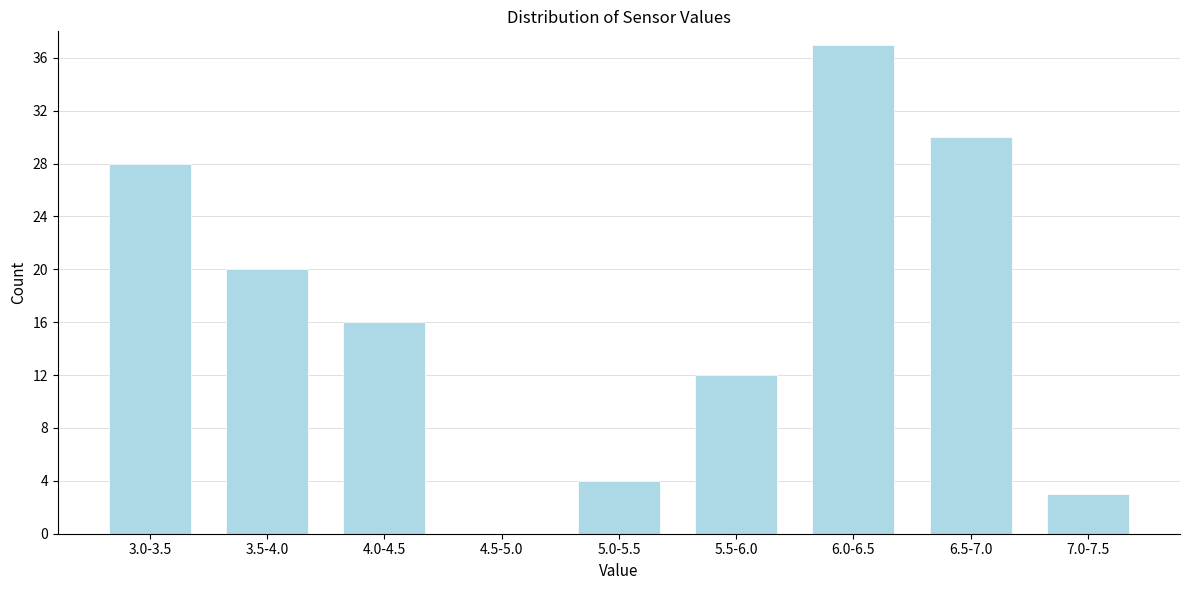

Reading right to left, extract all data points from this chart.

7.0-7.5=3	6.5-7.0=30	6.0-6.5=37	5.5-6.0=12	5.0-5.5=4	4.5-5.0=0	4.0-4.5=16	3.5-4.0=20	3.0-3.5=28